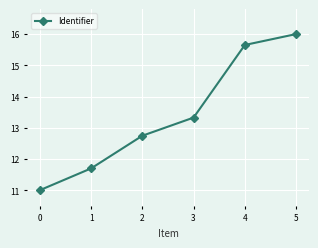

What is the value of the 1st point from the left?

11.0